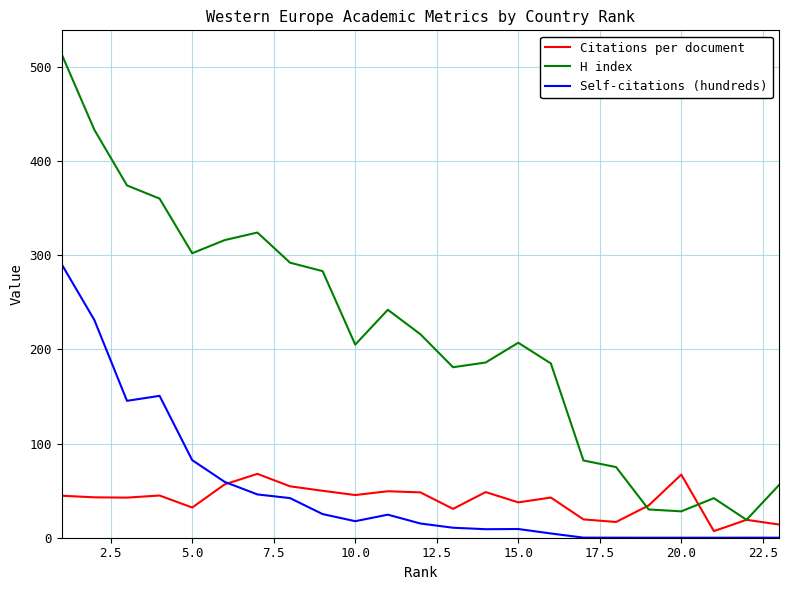

What is the sum of all Self-citations (hundreds) values?

1162.6